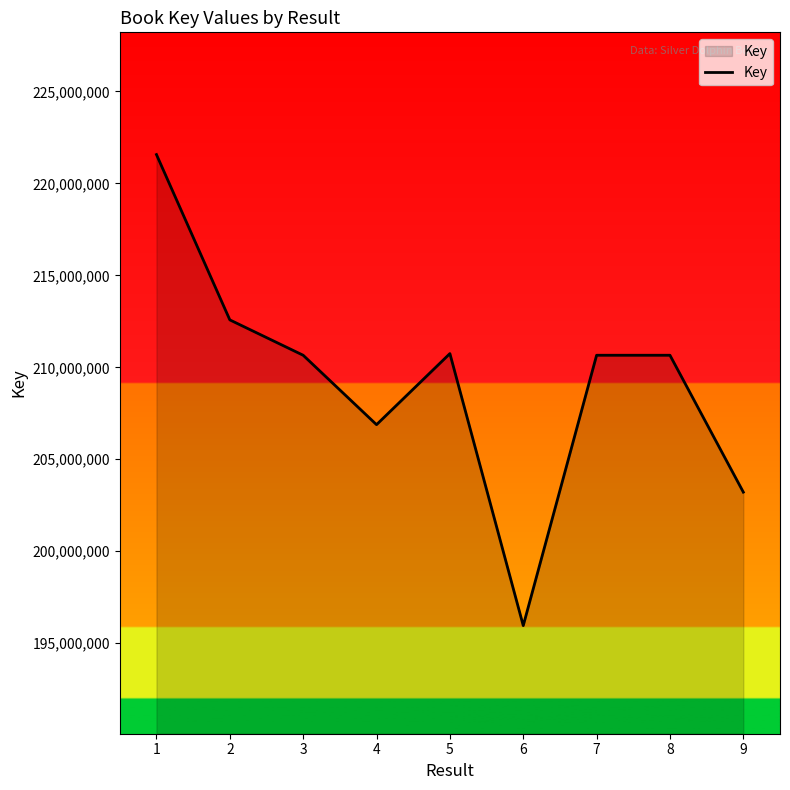

What is the difference between the second highest and minimum values?

16624915